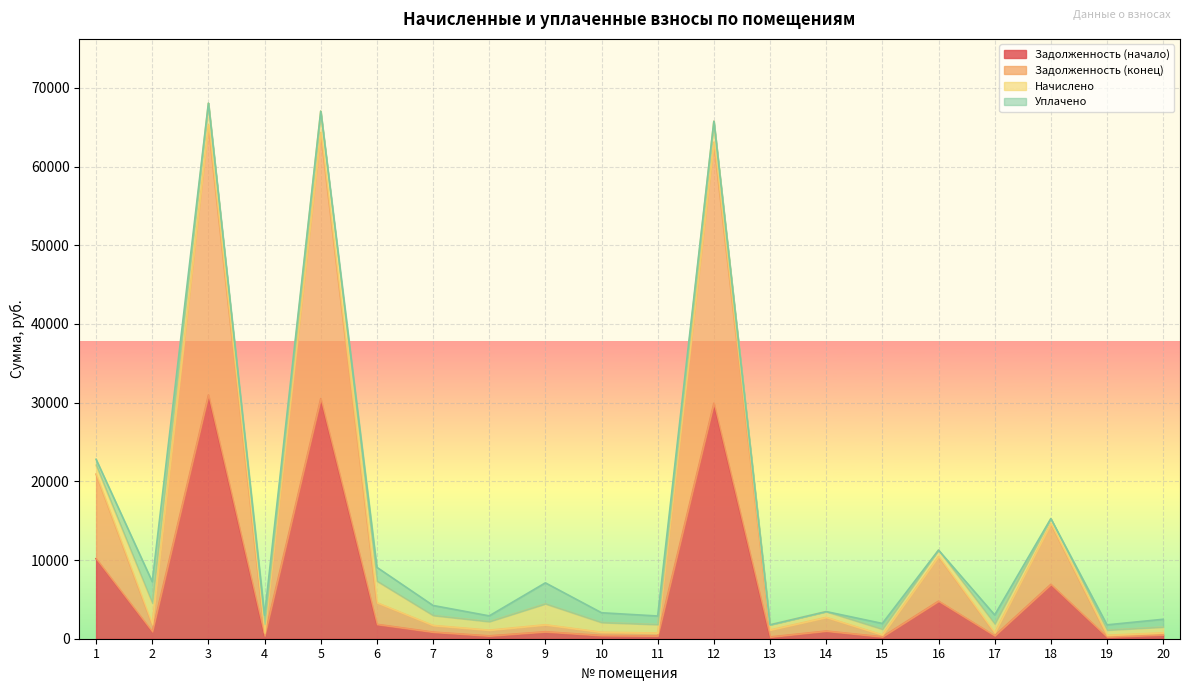

True or false: Задолженность (конец) and Задолженность (начало) intersect in this chart.

False